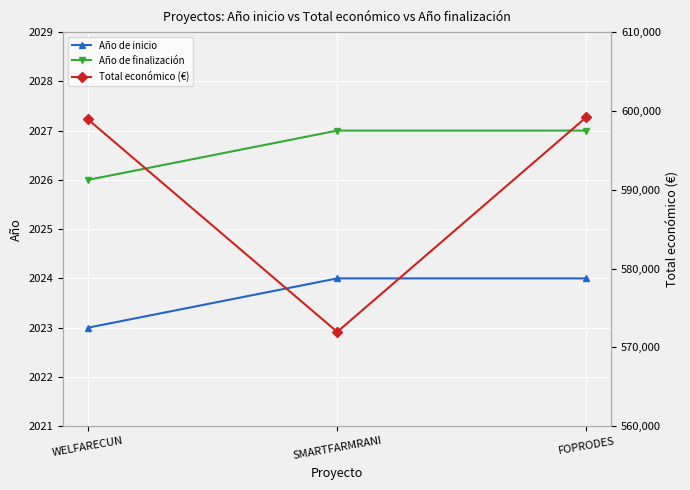

Which series changed the most between WELFARECUN and SMARTFARMRANI?

Total económico (€)